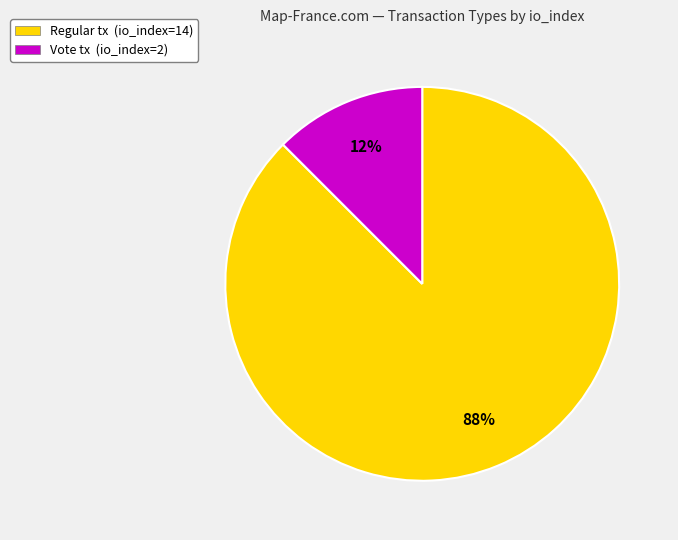

Do Vote tx (io_index=2) and Regular tx (io_index=14) together represent more than half of the pie?

Yes